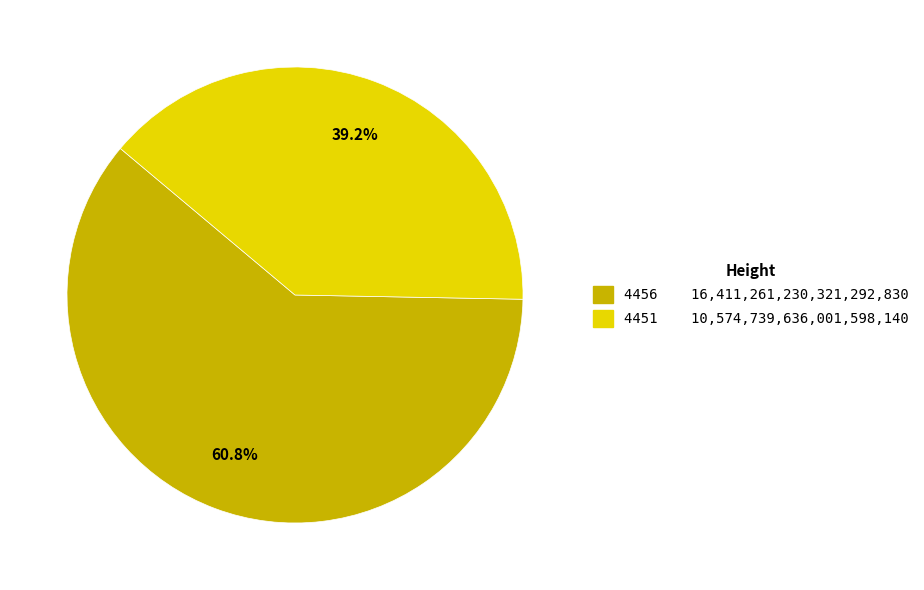

Is the sum of 4451 and 4456 greater than half?

Yes